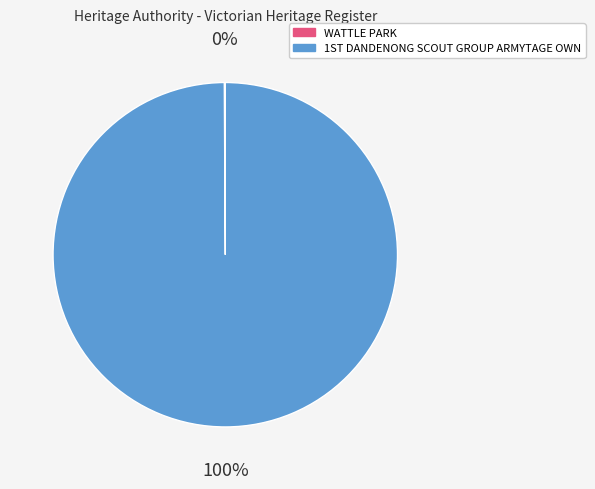

To the nearest percent, what is the difference between the largest and smallest slice percentages?

100%